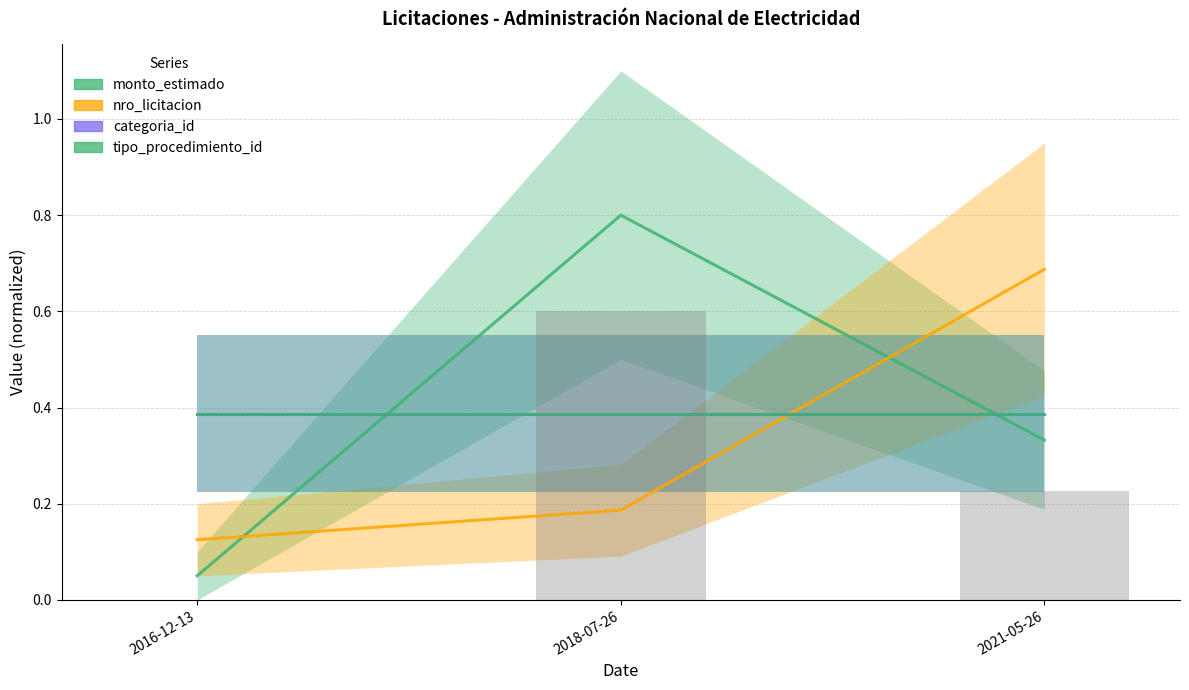

At which label does tipo_procedimiento_id reach its peak?

2016-12-13